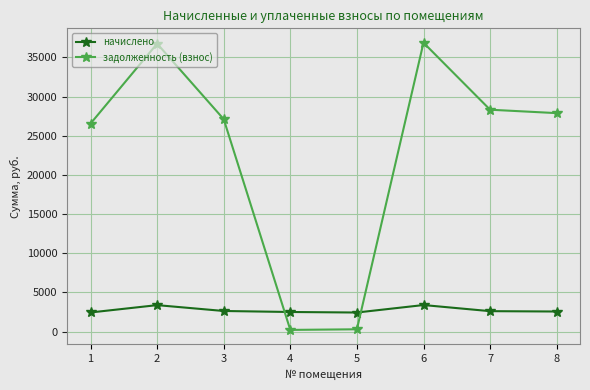

List the series in order of their peak value, highest first.

задолженность (взнос), начислено